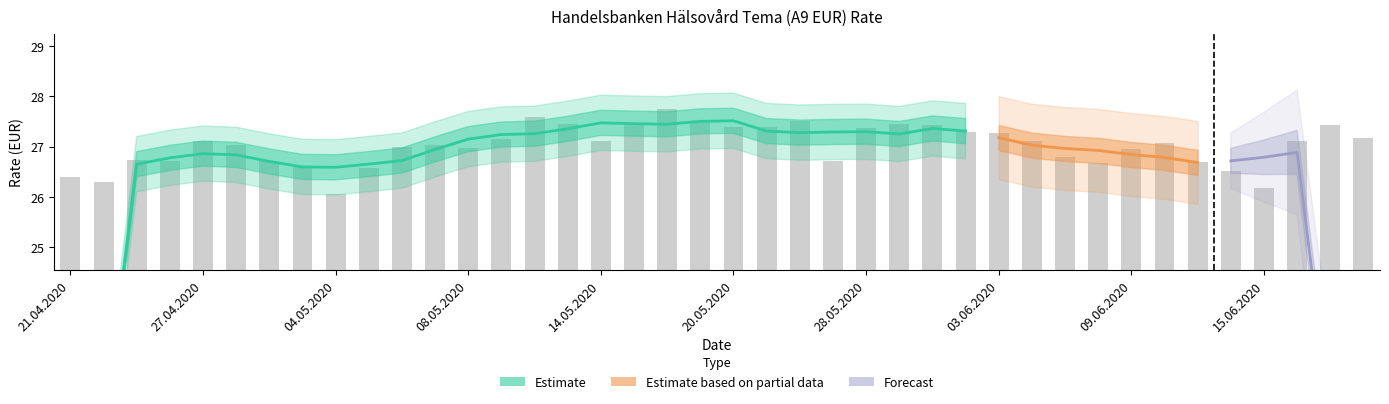

Rank the categories by value from highest to lowest.

18.05.2020, 12.05.2020, 19.05.2020, 26.05.2020, 15.05.2020, 13.05.2020, 29.05.2020, 17.06.2020, 01.06.2020, 22.05.2020, 20.05.2020, 28.05.2020, 02.06.2020, 03.06.2020, 18.06.2020, 11.05.2020, 27.04.2020, 16.06.2020, 14.05.2020, 04.06.2020, 10.06.2020, 28.04.2020, 07.05.2020, 06.05.2020, 08.05.2020, 09.06.2020, 05.06.2020, 23.04.2020, 27.05.2020, 24.04.2020, 29.04.2020, 11.06.2020, 08.06.2020, 30.04.2020, 05.05.2020, 12.06.2020, 21.04.2020, 22.04.2020, 15.06.2020, 04.05.2020